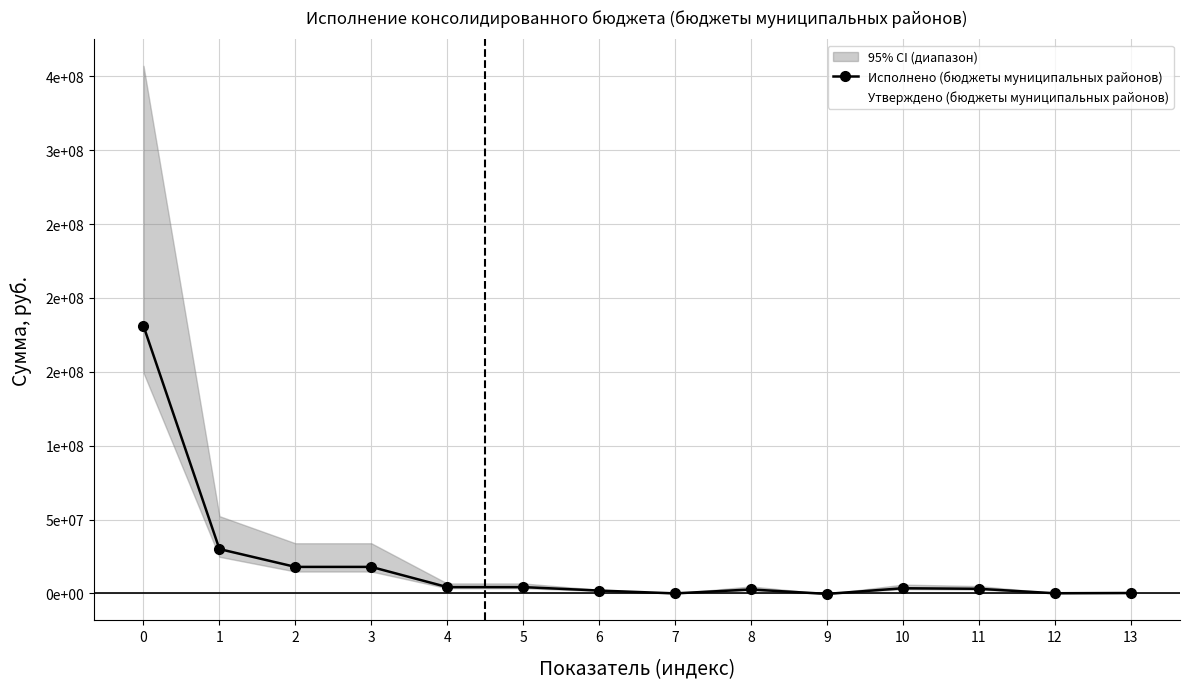

Which series has the largest range (max minus min)?

Утверждено (бюджеты муниципальных районов)